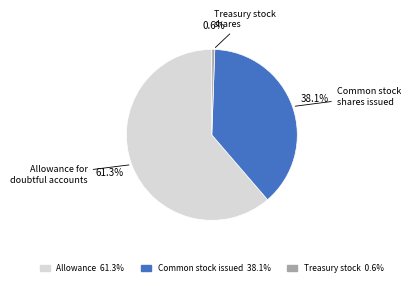

Rank the categories by value from highest to lowest.

Allowance for doubtful accounts, Common stock, shares issued, Treasury stock, shares